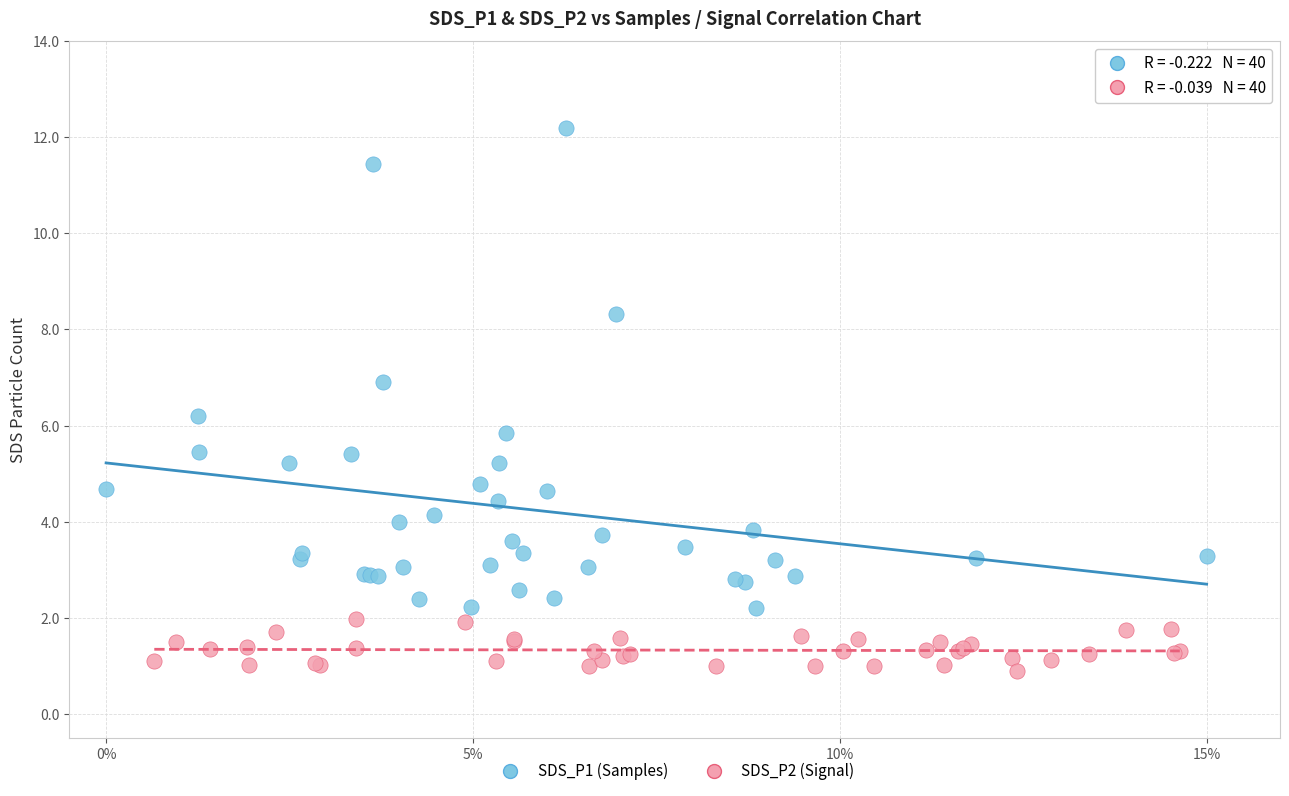

Which series contains the highest Y value?

SDS_P1 (Samples)